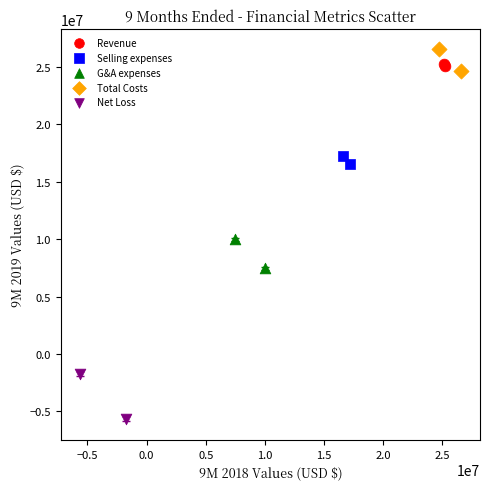

Which series has the largest Y range (max minus min)?

Net Loss